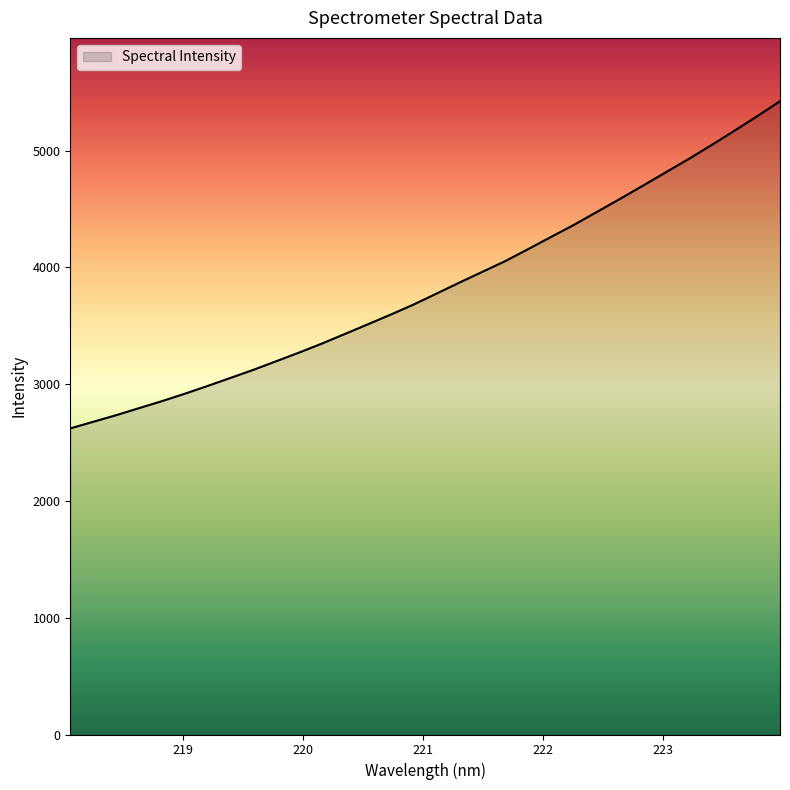

How many lines are shown in the chart?

1